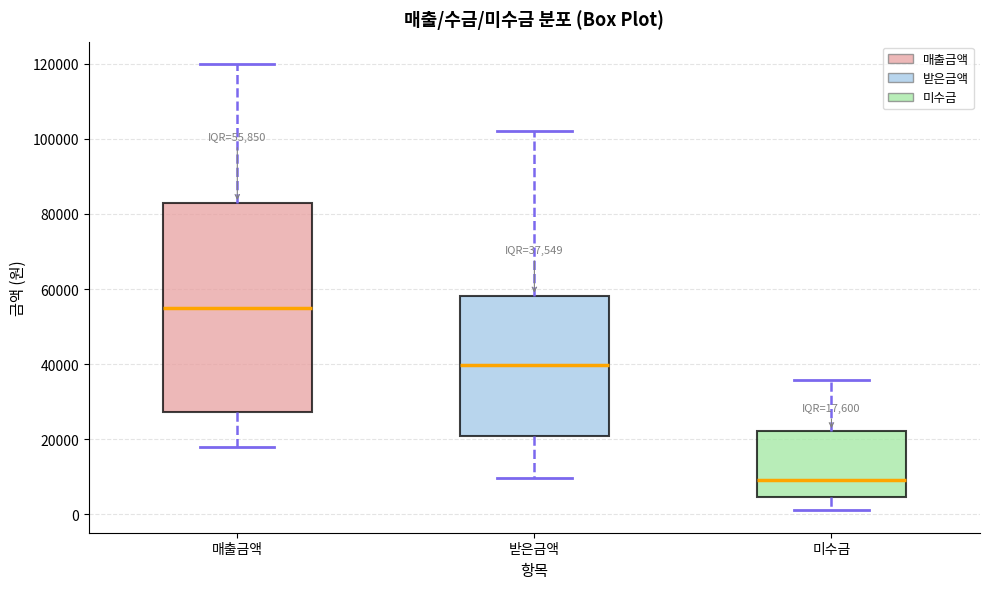

Which box has the highest median line?

매출금액